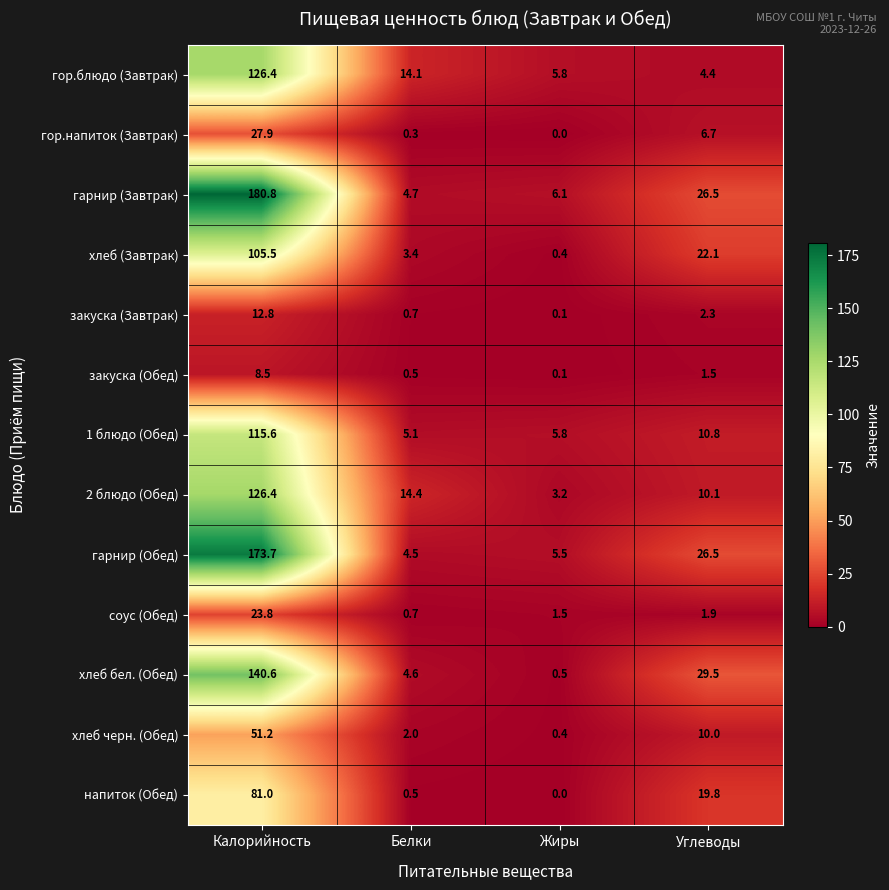

Where is гор.напиток (Завтрак) nearest to the value 13?

Углеводы